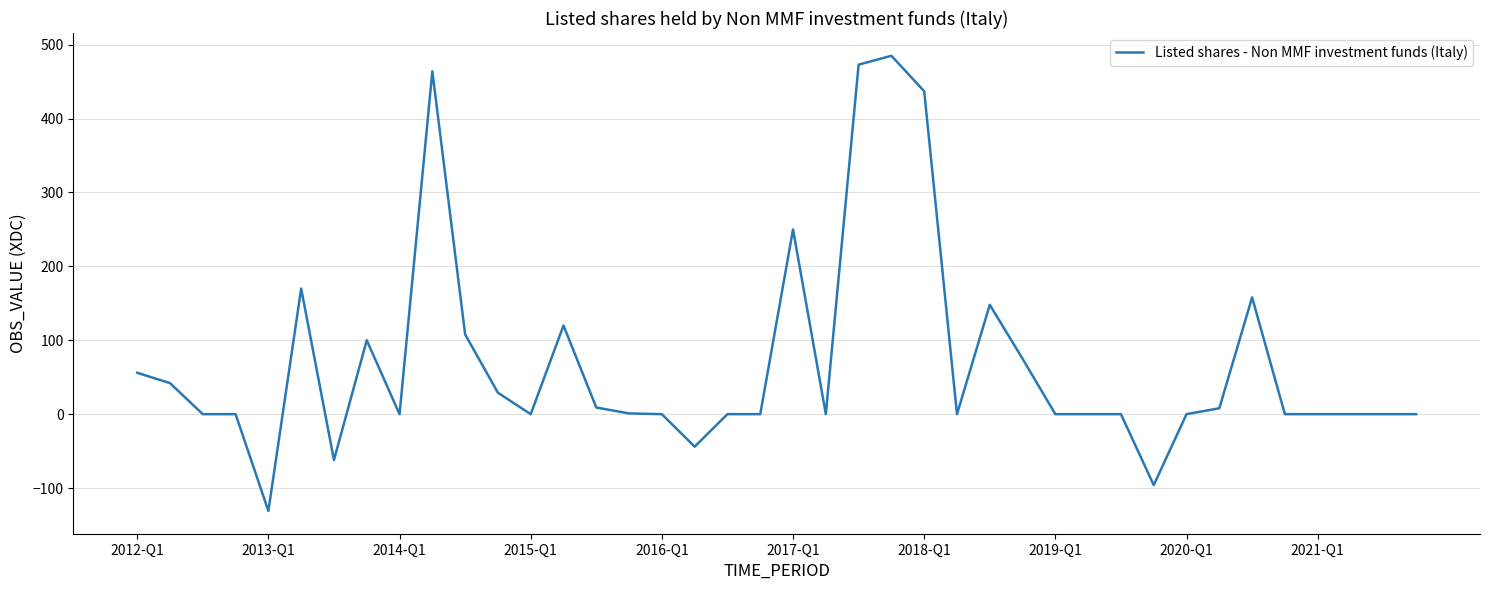

What is the minimum value shown in the chart?

-131